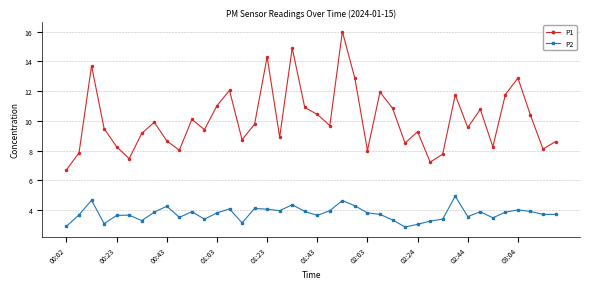

True or false: P1 and P2 intersect in this chart.

False